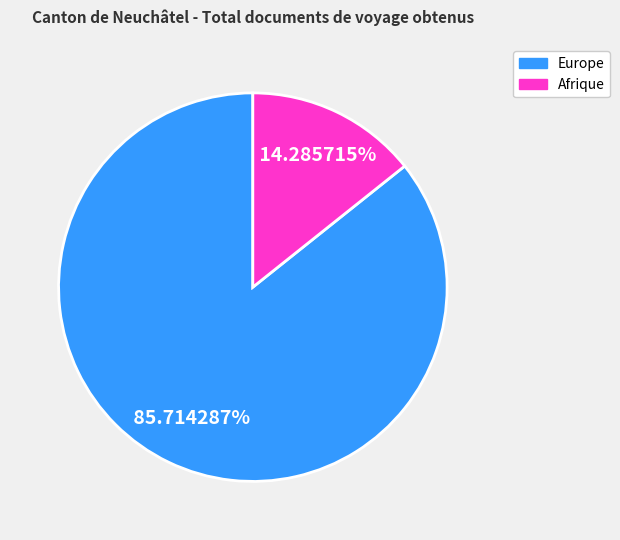

Is there a majority slice in this chart?

Yes